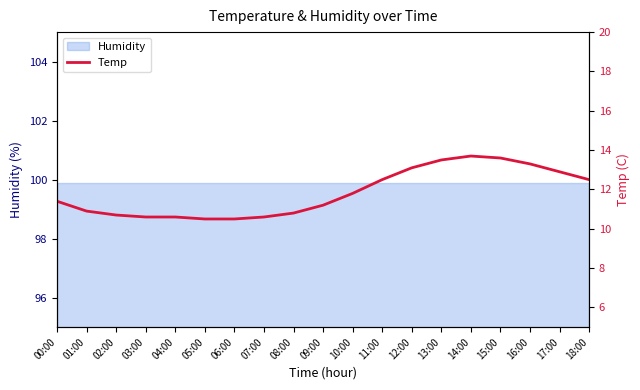

At which label does the data first exceed 11?

00:00